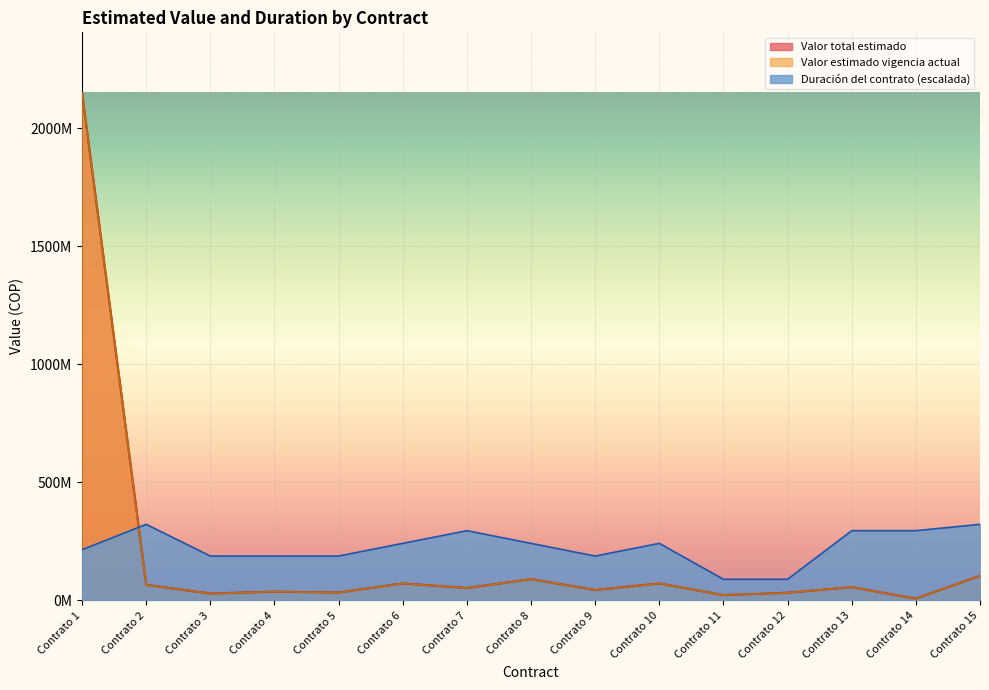

At which label is Duración del contrato closest to 205998091?

Contrato 1